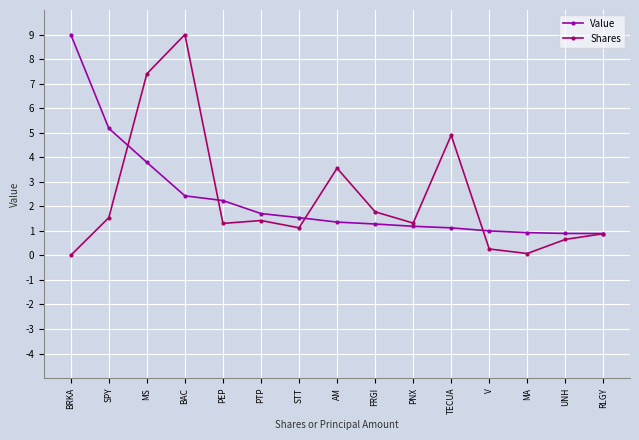

How many categories are shown in the chart?

15